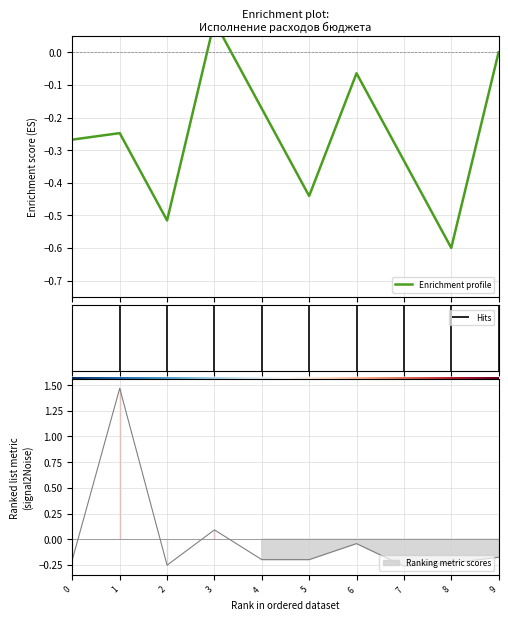

Is this an area chart (filled region under the line)?

No